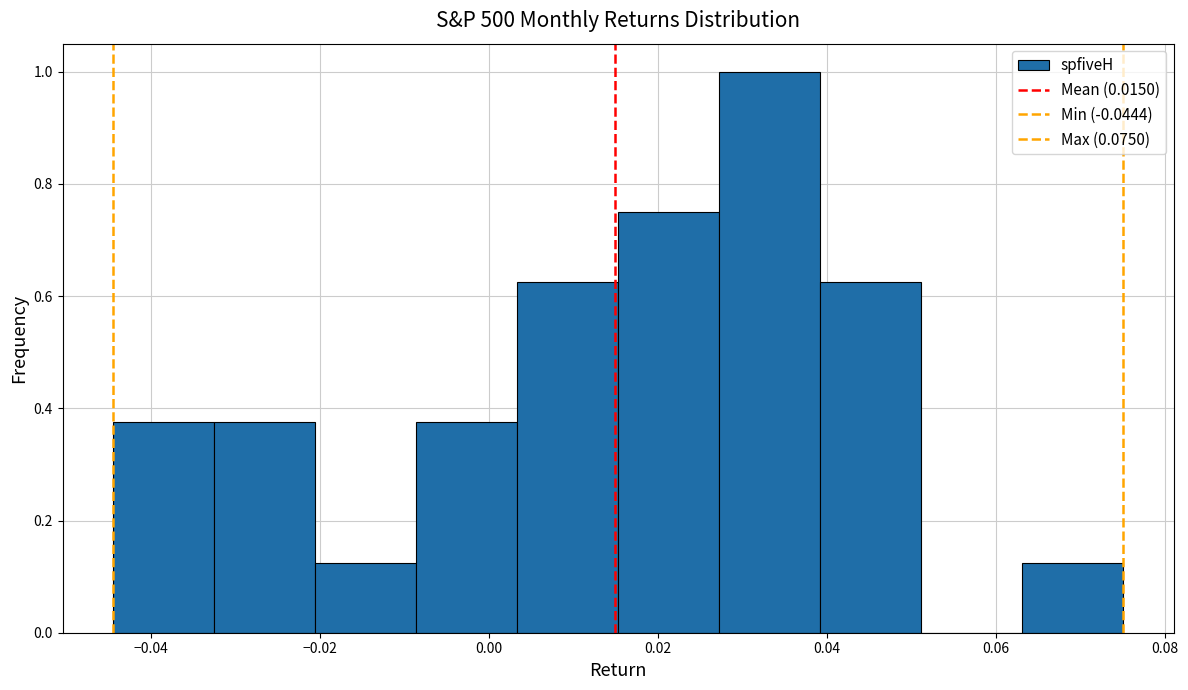

Reading left to right, list every bar in this chart as the range it spans on the x-axis followed by its height. Neither the bar edges nor the heights are printed on the chart, so give them approximately, as read against the axes.

-0.044 to -0.032: 0.38
-0.032 to -0.020: 0.38
-0.020 to -0.008: 0.12
-0.008 to 0.004: 0.38
0.004 to 0.016: 0.62
0.016 to 0.028: 0.76
0.028 to 0.040: 1.00
0.040 to 0.052: 0.62
0.052 to 0.064: 0
0.064 to 0.076: 0.12